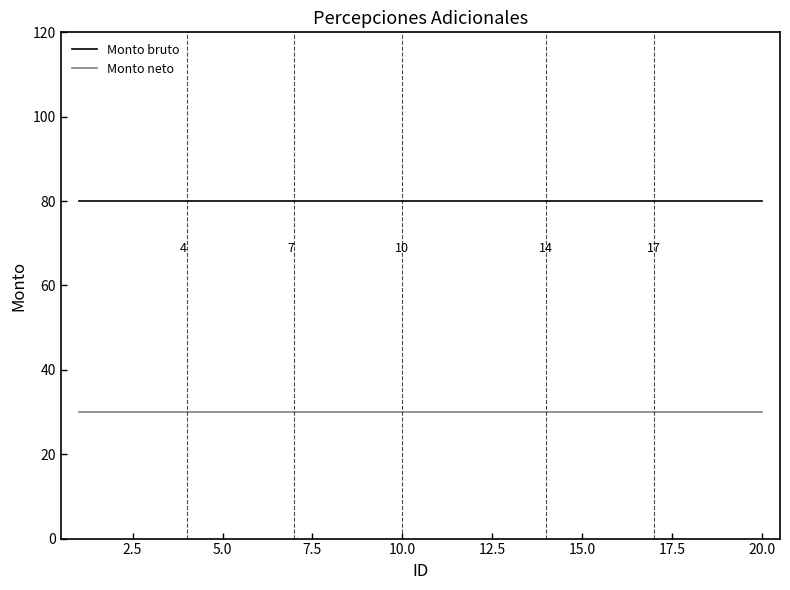

What is the minimum value shown in the chart?

30